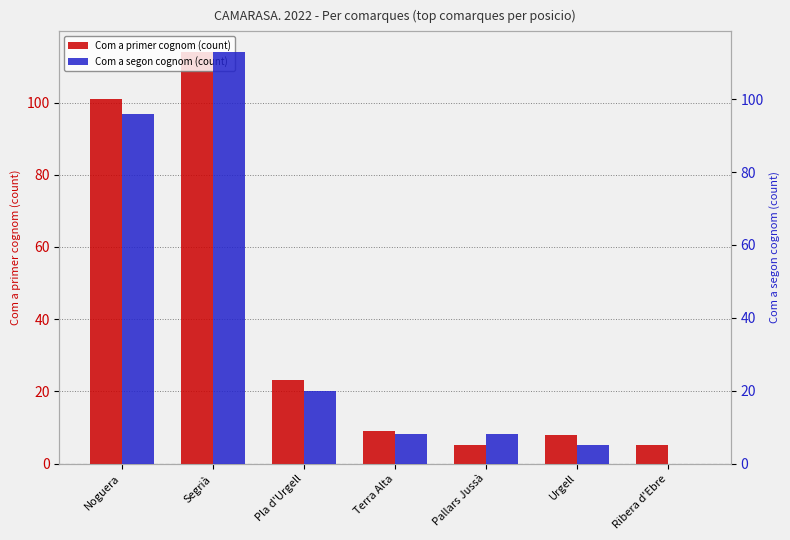

Count the number of categories in the chart.

7